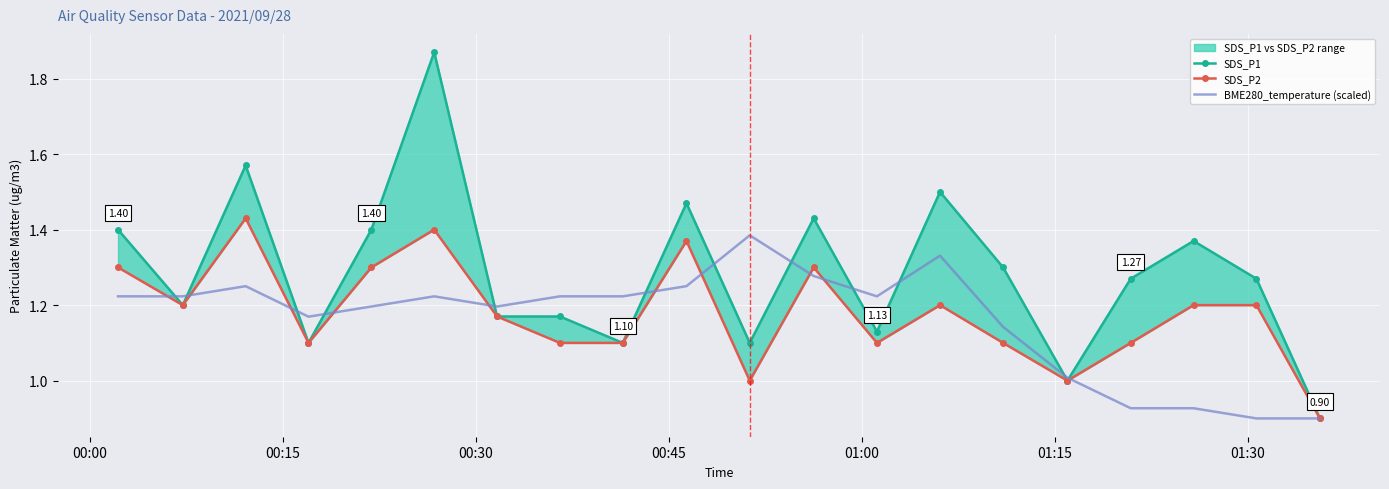

True or false: BME280_temperature (scaled) has a value of 2.2 at 00:30.

False